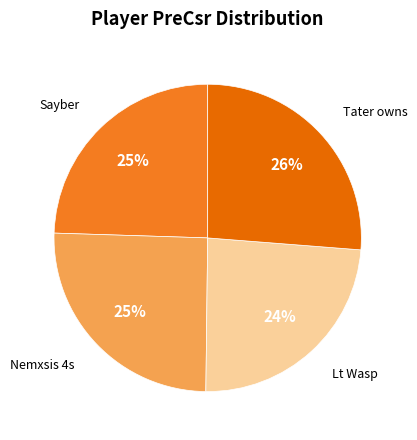

Combined, do Sayber and Lt Wasp account for over 50%?

No